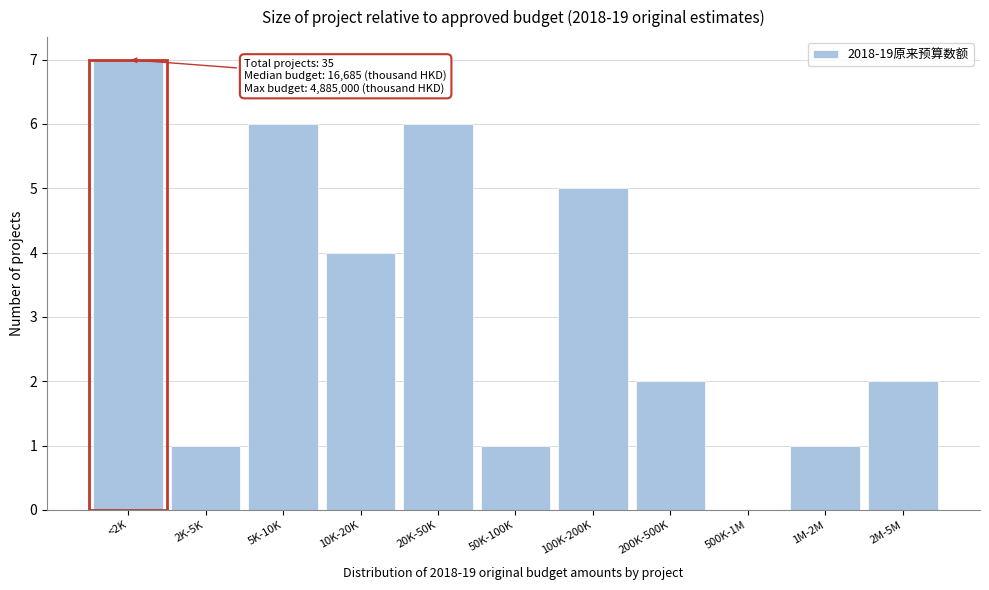

Reading left to right, extract all data points from this chart.

<2K=7	2K-5K=1	5K-10K=6	10K-20K=4	20K-50K=6	50K-100K=1	100K-200K=5	200K-500K=2	500K-1M=0	1M-2M=1	2M-5M=2